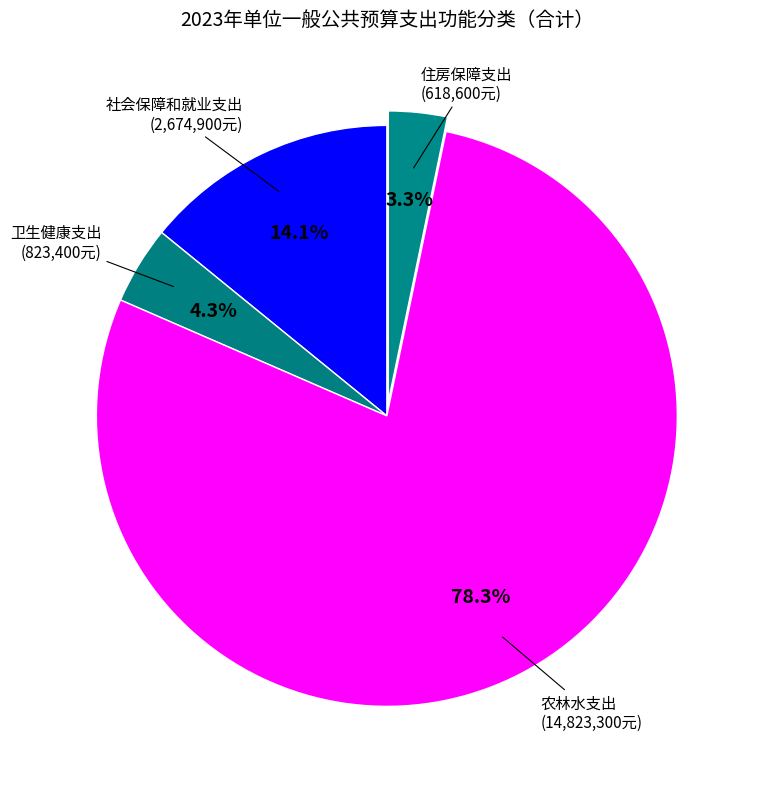

To the nearest percent, what is the average slice percentage?

25%